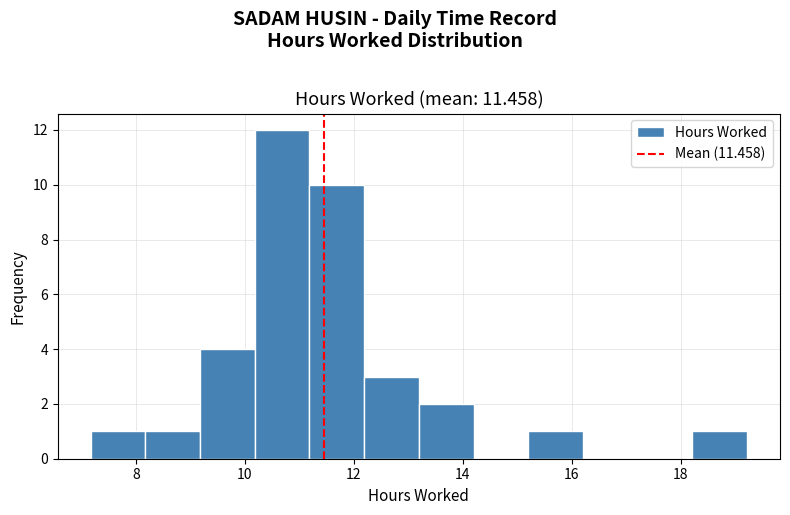

Reading left to right, list every bar in this chart as the range it spans on the x-axis followed by its height. Neither the bar edges nor the heights are printed on the chart, so give them approximately, as read against the axes.

7.2 to 8.2: 1
8.2 to 9.2: 1
9.2 to 10.2: 4
10.2 to 11.2: 12
11.2 to 12.2: 10
12.2 to 13.2: 3
13.2 to 14.2: 2
14.2 to 15.2: 0
15.2 to 16.2: 1
16.2 to 17.2: 0
17.2 to 18.2: 0
18.2 to 19.2: 1